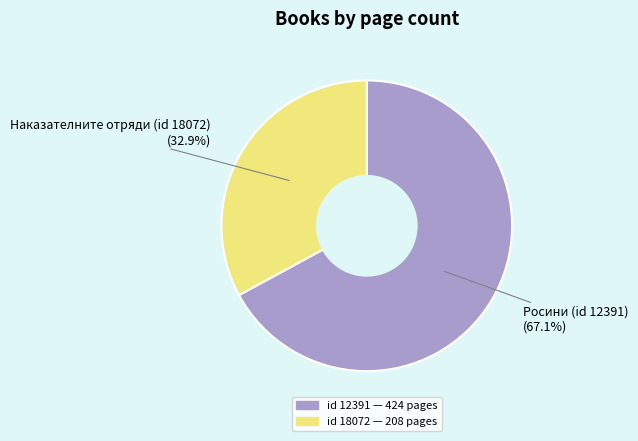

Does any single category account for the majority?

Yes